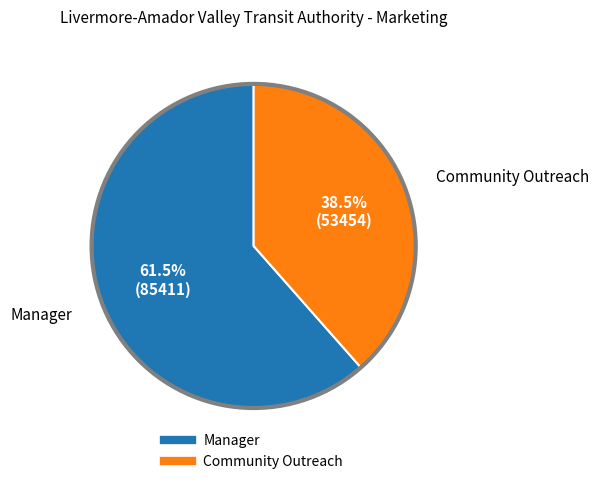

Is the sum of Manager and Community Outreach greater than half?

Yes